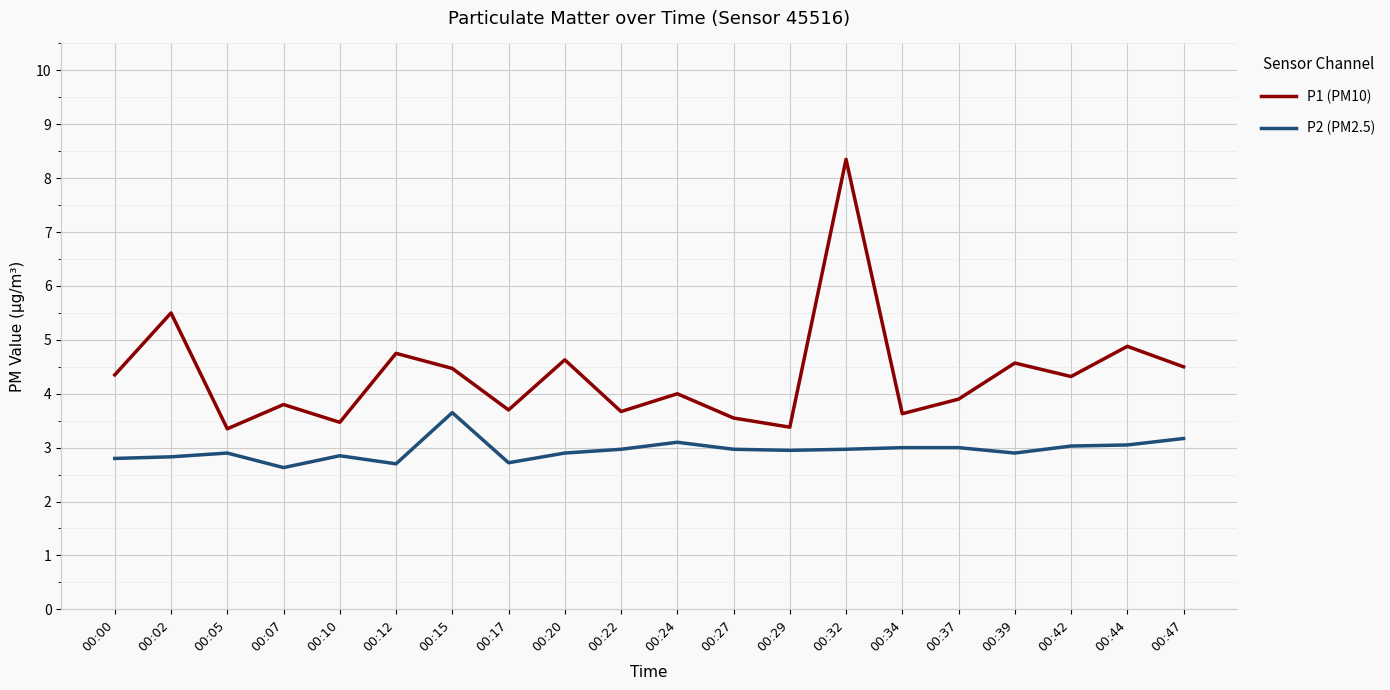

What is the minimum value for P2 (PM2.5)?

2.6